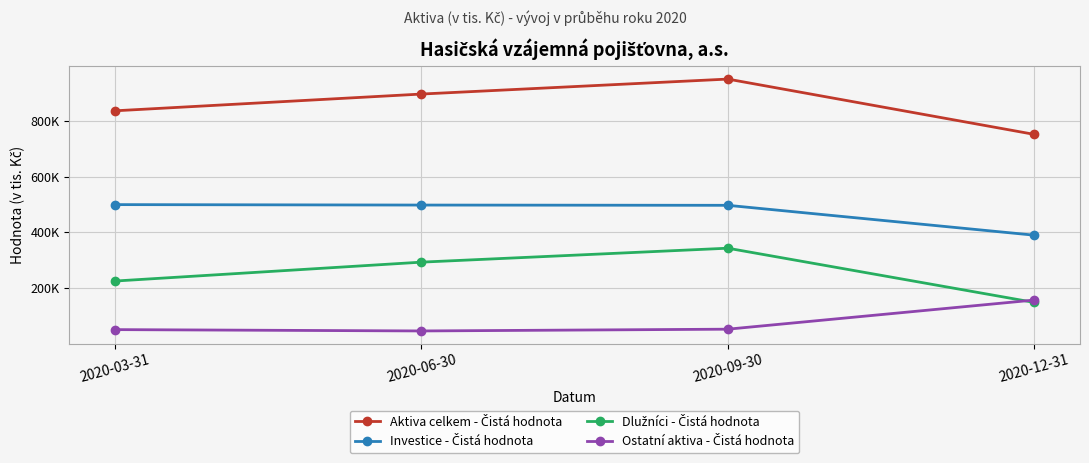

Is this an area chart (filled region under the line)?

No